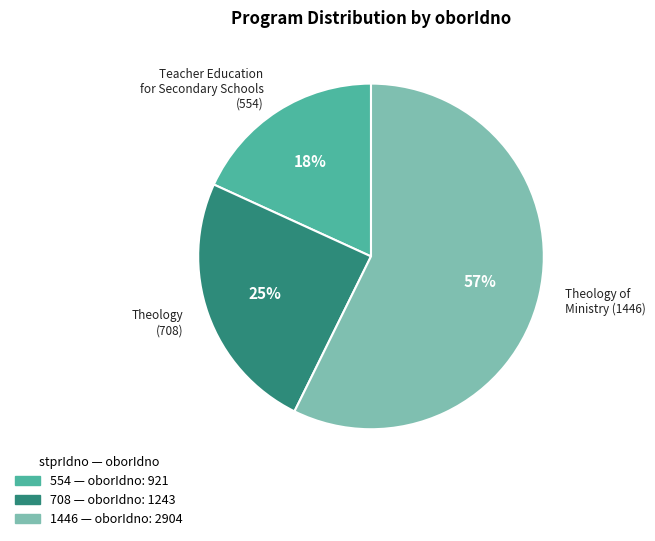

Which category has the biggest portion of the pie?

1446